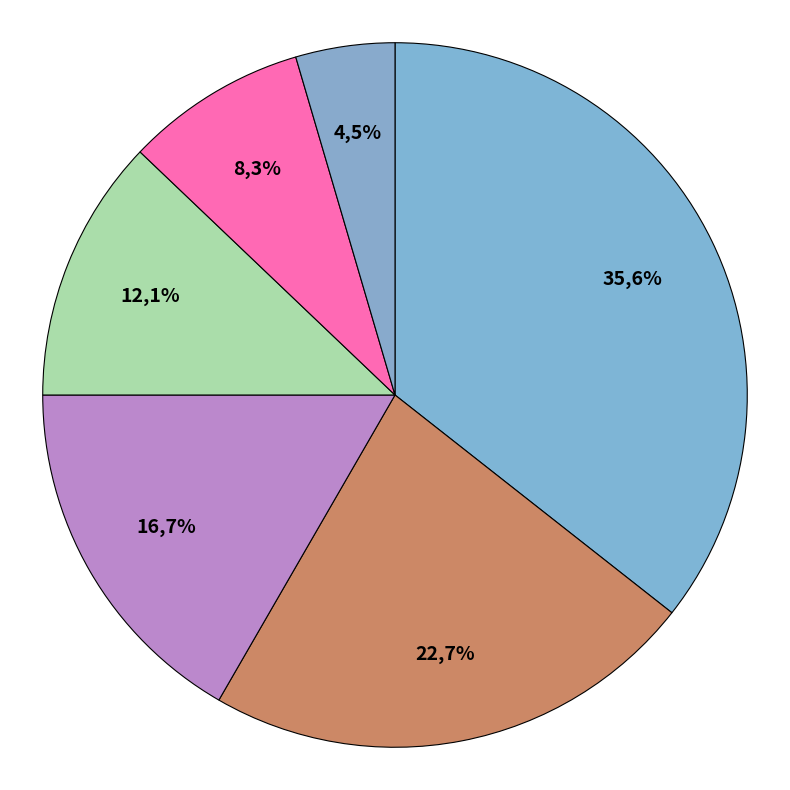

How many segments does this pie chart have?

6